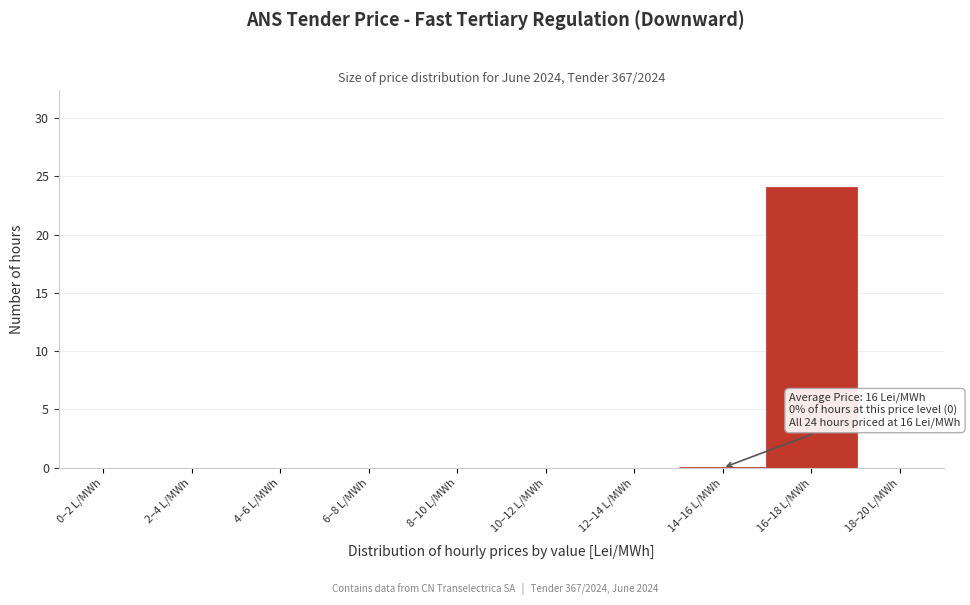

Reading right to left, list all the values displayed in this chart.

18–20 L/MWh=0	16–18 L/MWh=24	14–16 L/MWh=0	12–14 L/MWh=0	10–12 L/MWh=0	8–10 L/MWh=0	6–8 L/MWh=0	4–6 L/MWh=0	2–4 L/MWh=0	0–2 L/MWh=0